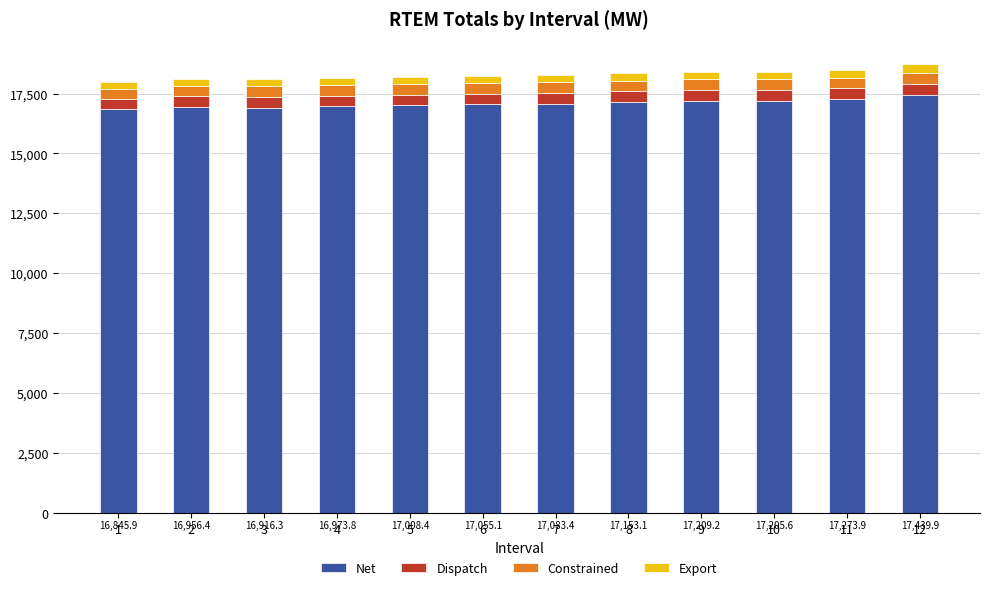

What is the sum of the Net values at 5 and 4?

33982.2